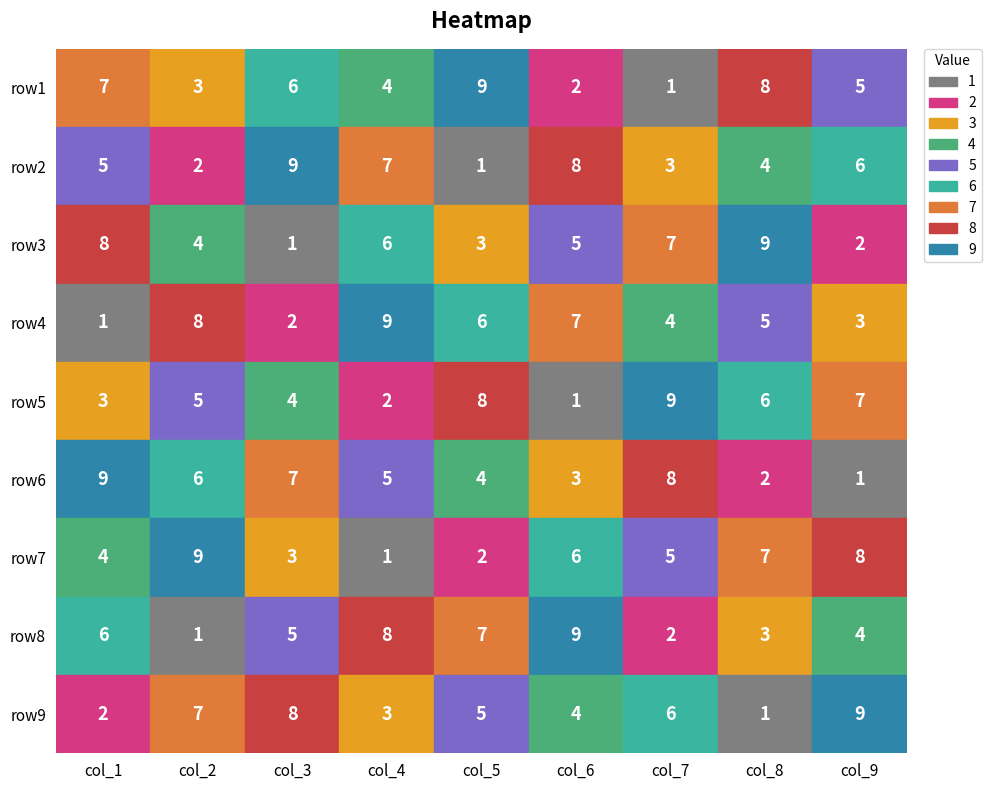

What is the total value across all series at 3?

45